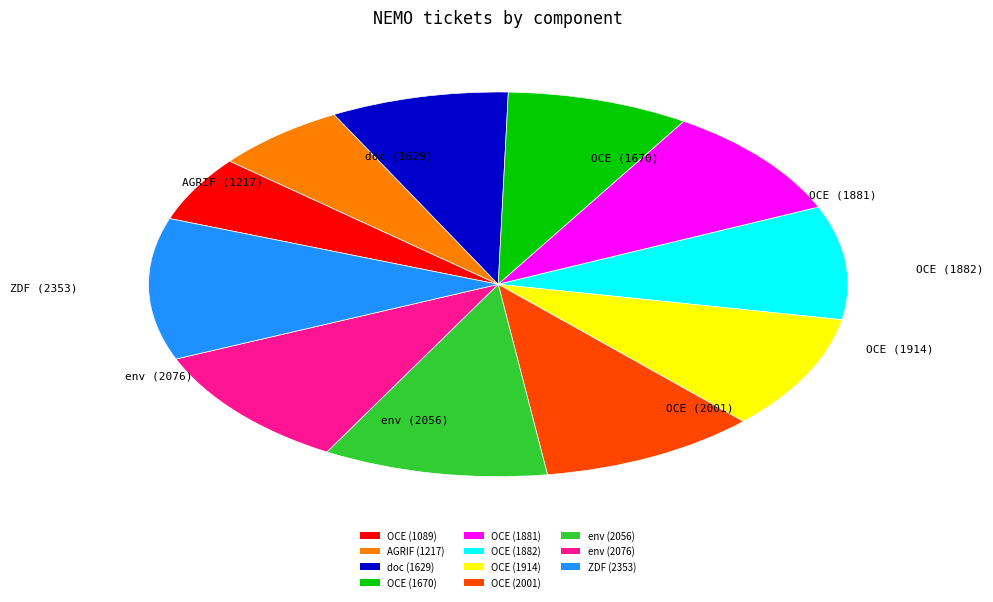

Combined, do env (2076) and OCE (1881) account for over 50%?

No